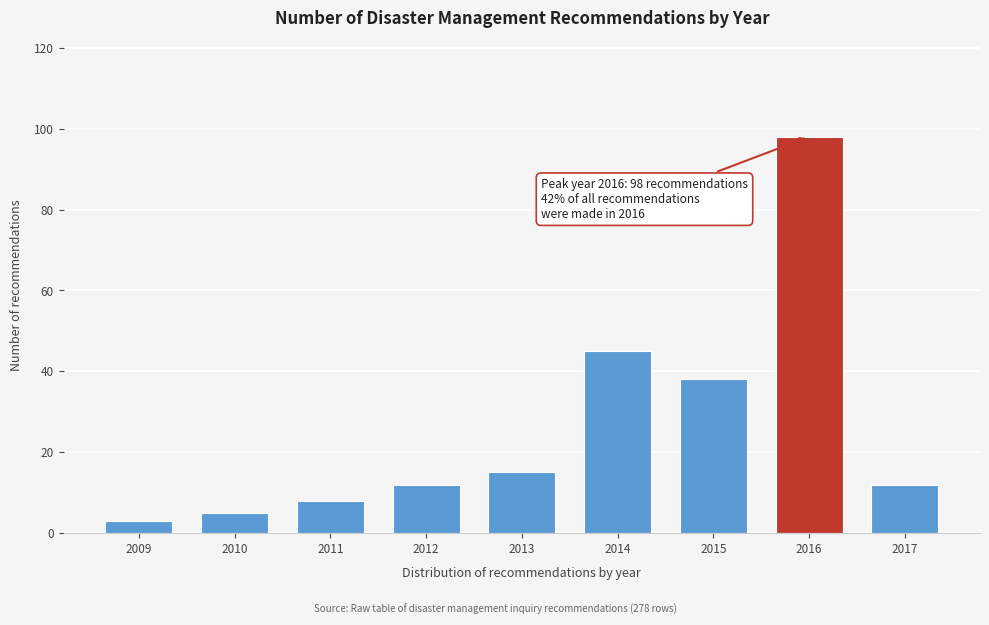

Reading left to right, list all the values displayed in this chart.

3	5	8	12	15	45	38	98	12